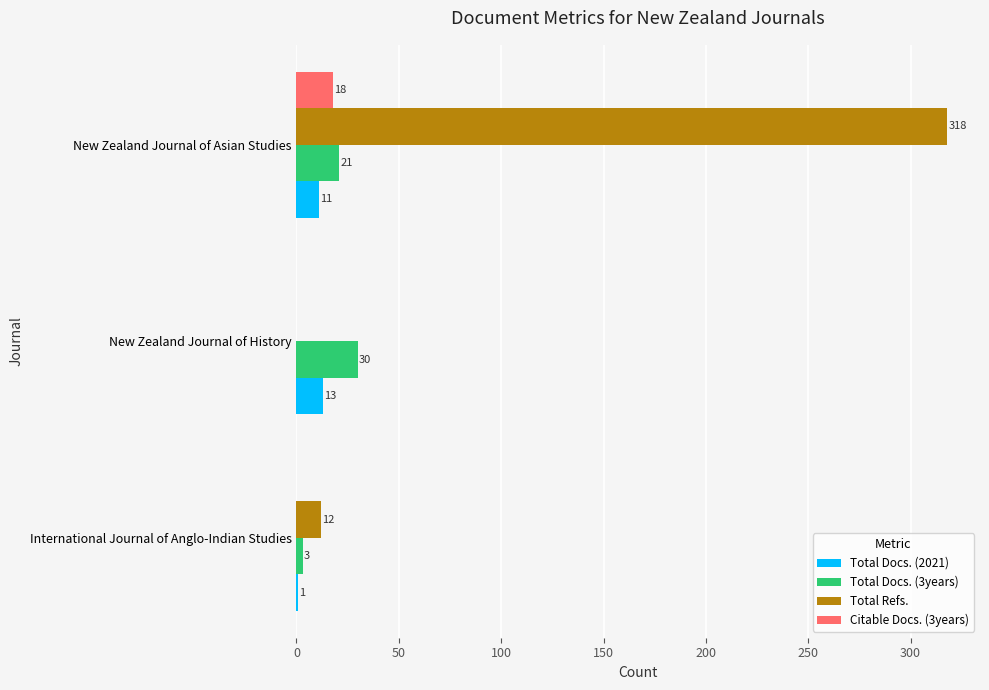

Which series changed the most between New Zealand Journal of History and New Zealand Journal of Asian Studies?

Total Refs.